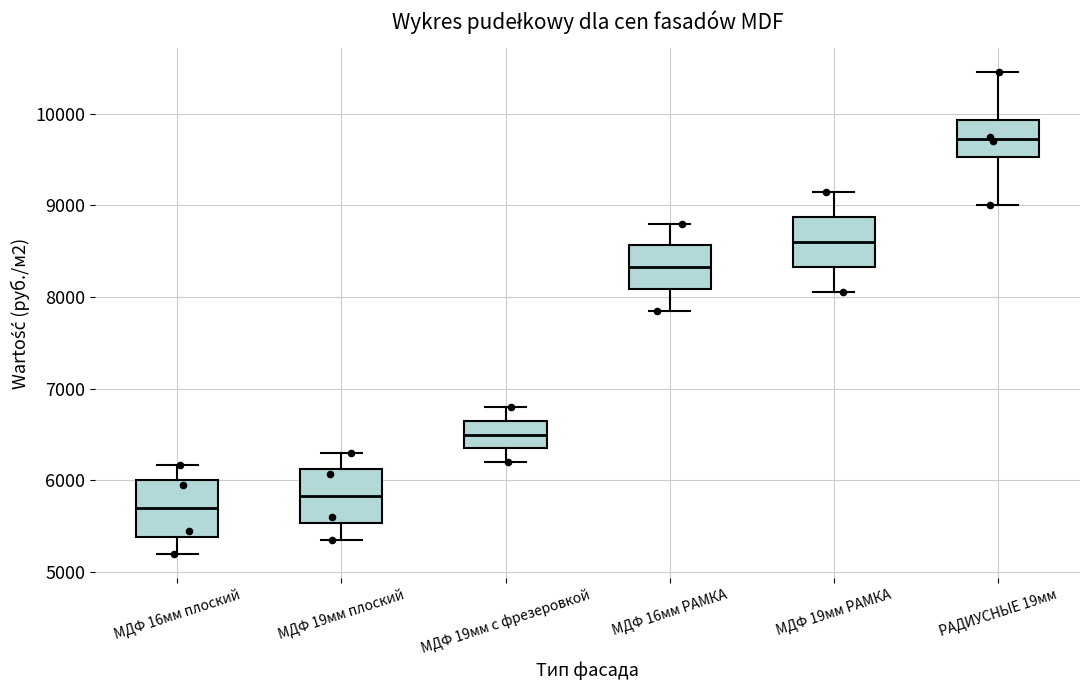

Where does the lower whisker of the box for МДФ 19мм с фрезеровкой end on the y-axis? The values are not printed on the chart, so give them approximately, as read against the axis.

6200